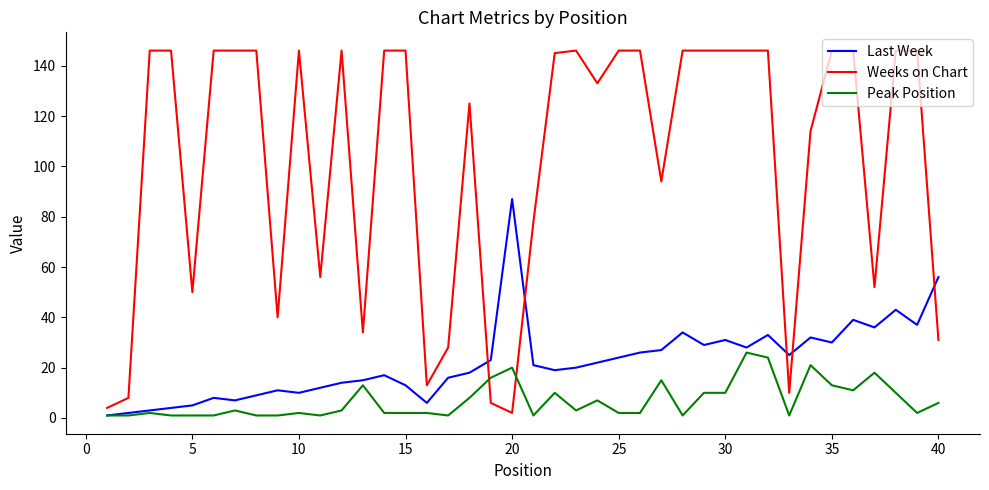

Which series has the largest range (max minus min)?

Weeks on Chart